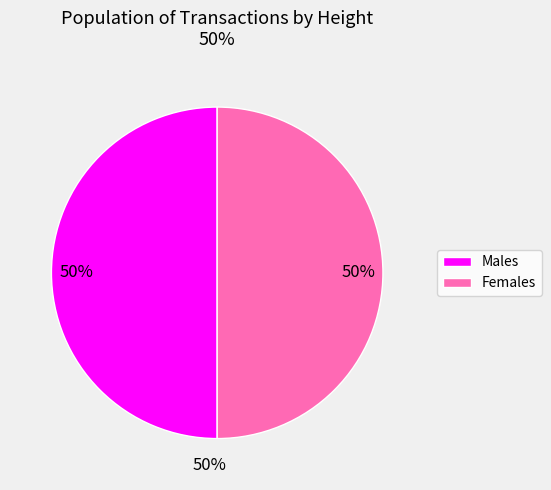

The Males slice represents 50% of the pie. True or false?

True